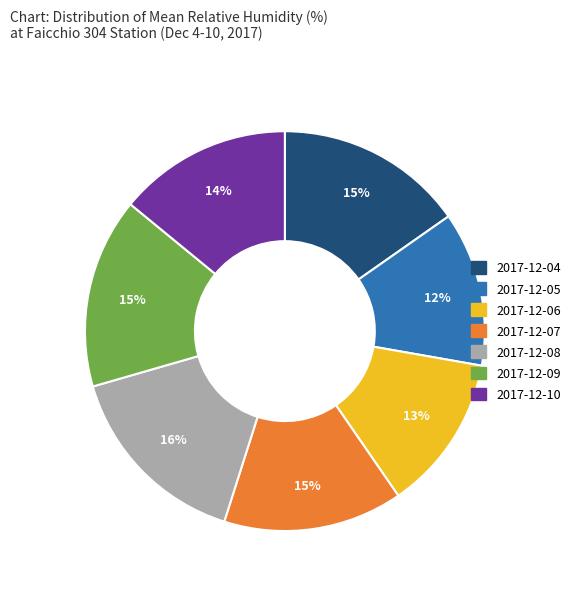

Which has a higher value, 2017-12-07 or 2017-12-06?

2017-12-07